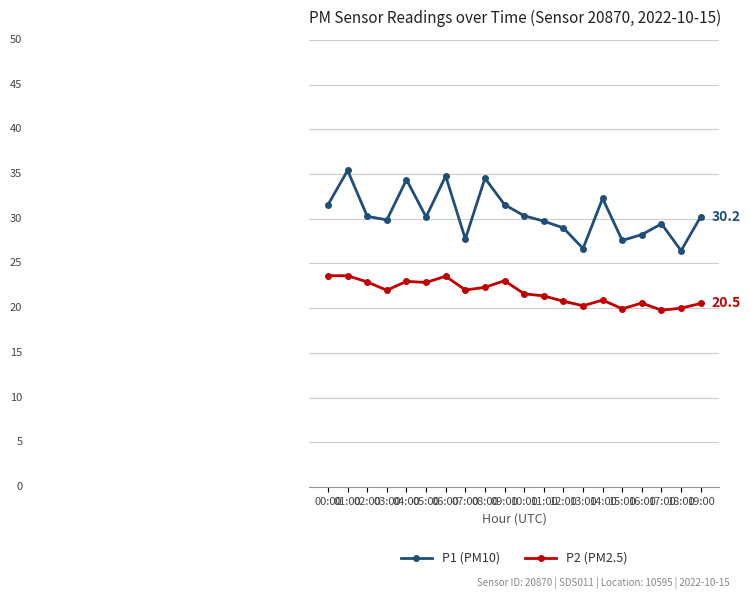

What is the difference between the P1 (PM10) values at 06:00 and 01:00?

0.6